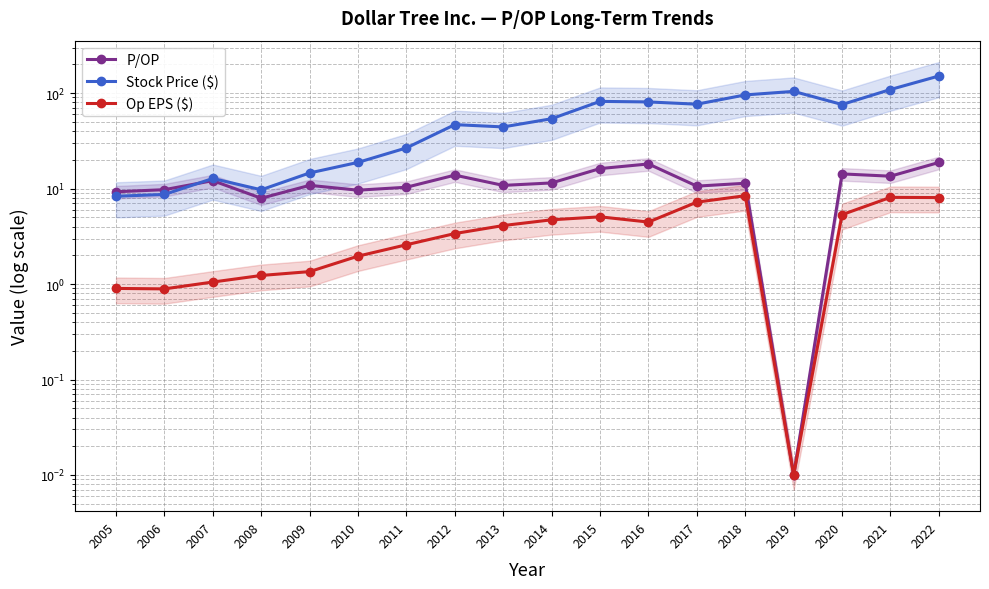

True or false: Op EPS ($) and Stock Price ($) intersect in this chart.

False